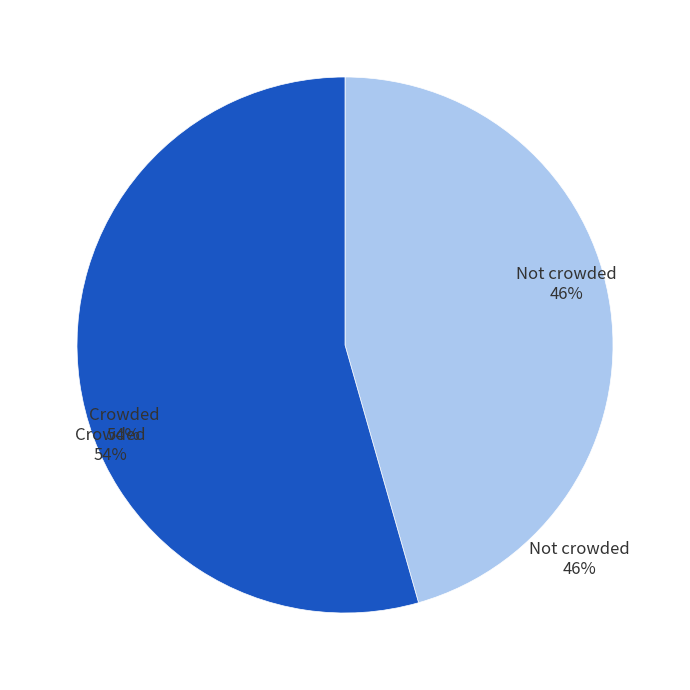

Which has a higher value, Crowded 54% or Not crowded 46%?

Crowded 54%